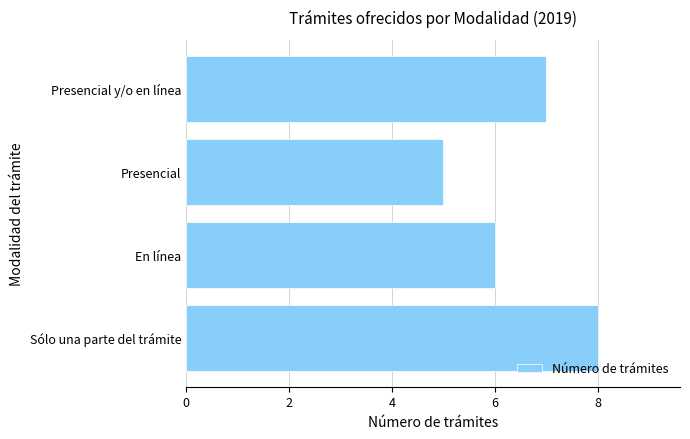

True or false: the data shows 5 at Presencial.

True